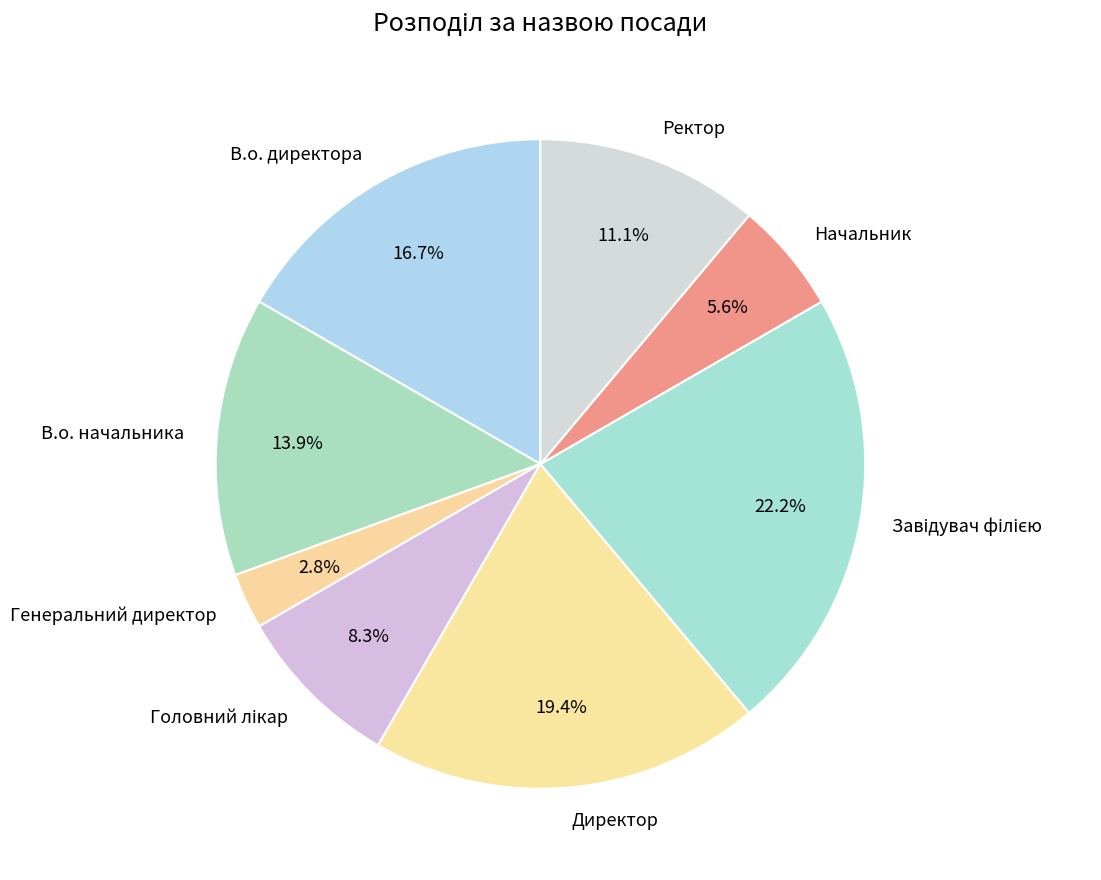

Does any single category account for the majority?

No